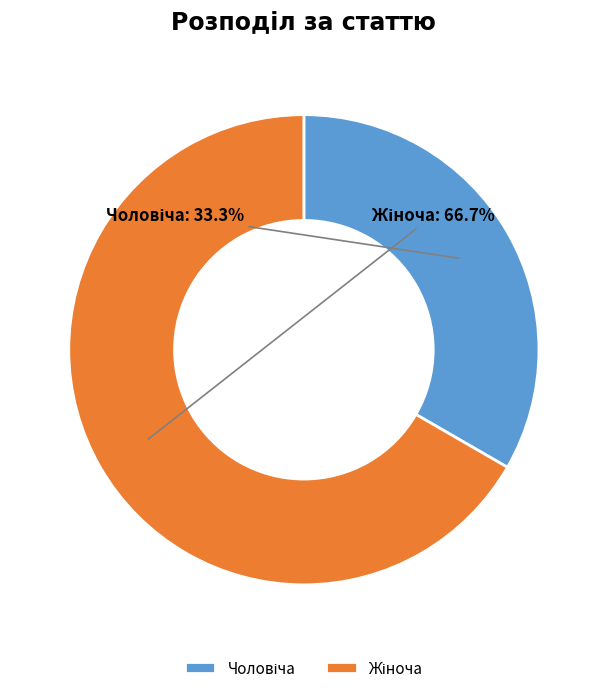

Does any single category account for the majority?

Yes